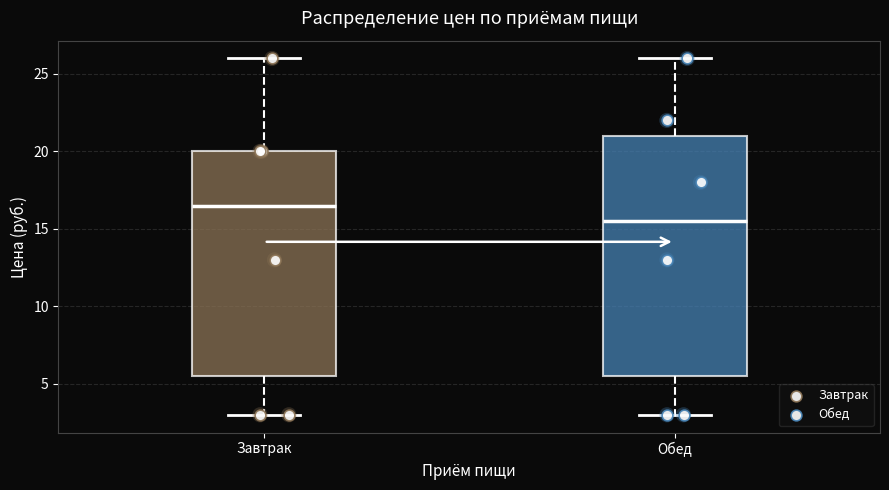

Reading left to right, transcribe this box plot: for each box, give where its median line is, the range the box spans, and where its two whiskers end, as read against the y-axis. The values are not printed on the chart, so give them approximately, as read against the axis.

Завтрак: median 16.5, box 5.5 to 20.0, whiskers 3.0 to 26.0
Обед: median 15.5, box 5.5 to 21.0, whiskers 3.0 to 26.0